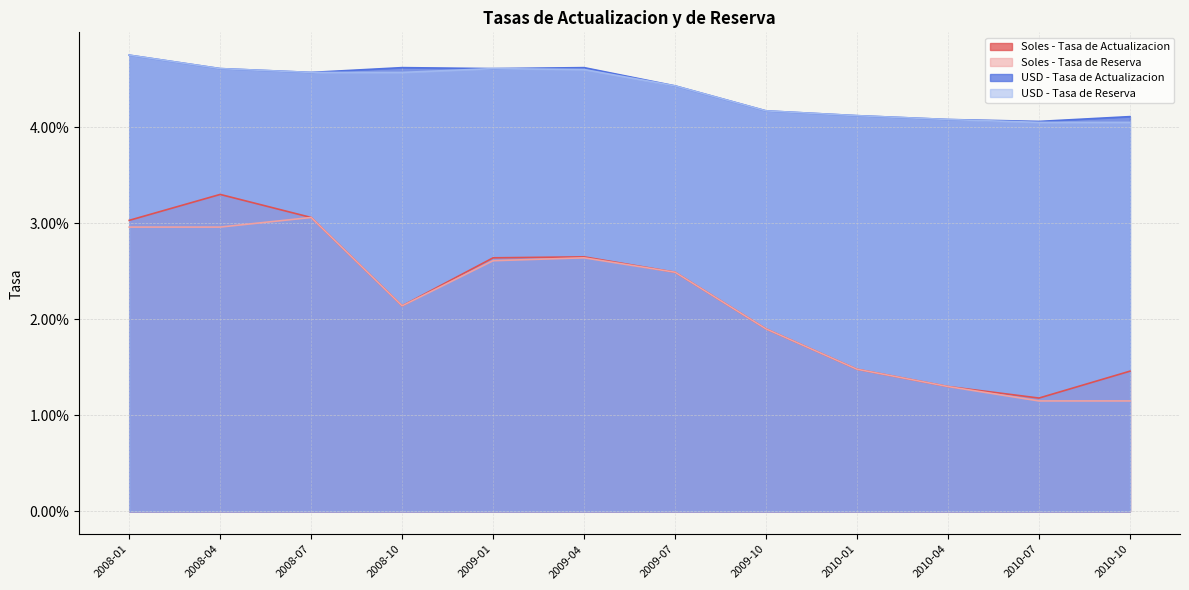

What position from the left is 2009-07?

7